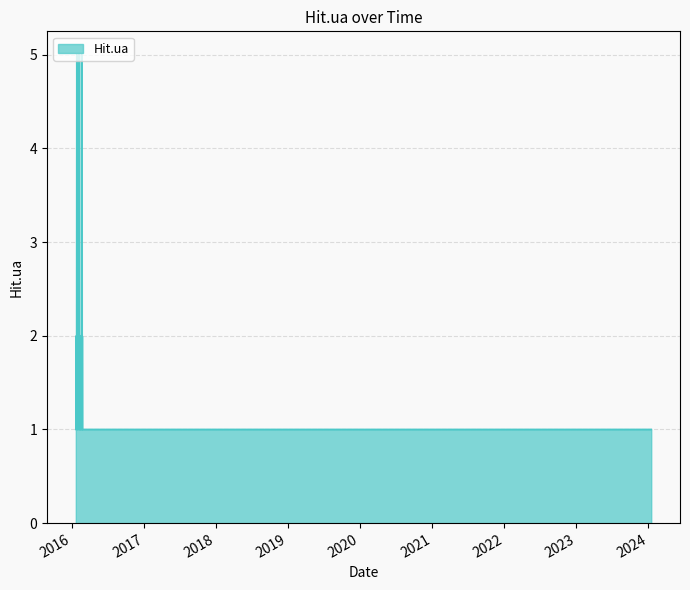

Count the values in the range 1 to 2.

31